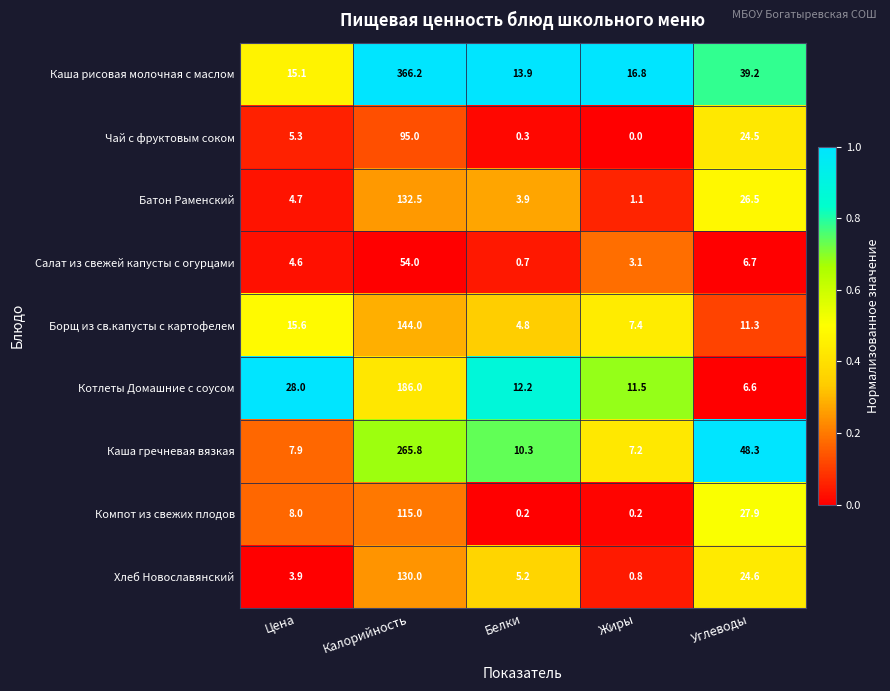

Which series has the widest spread of values?

Каша рисовая молочная с маслом